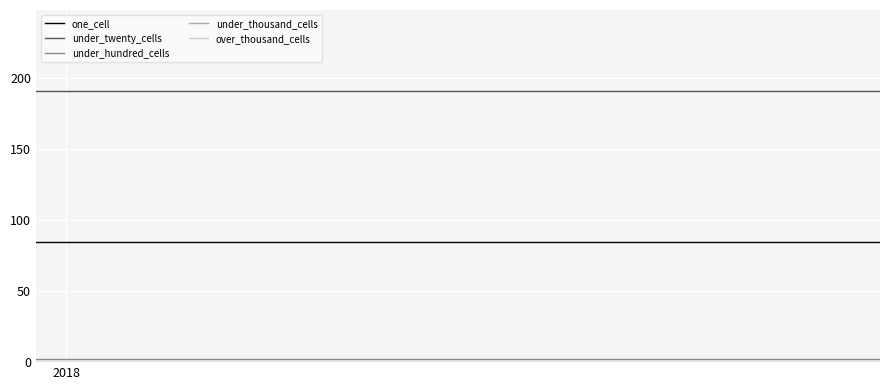

Which series has the largest range (max minus min)?

one_cell